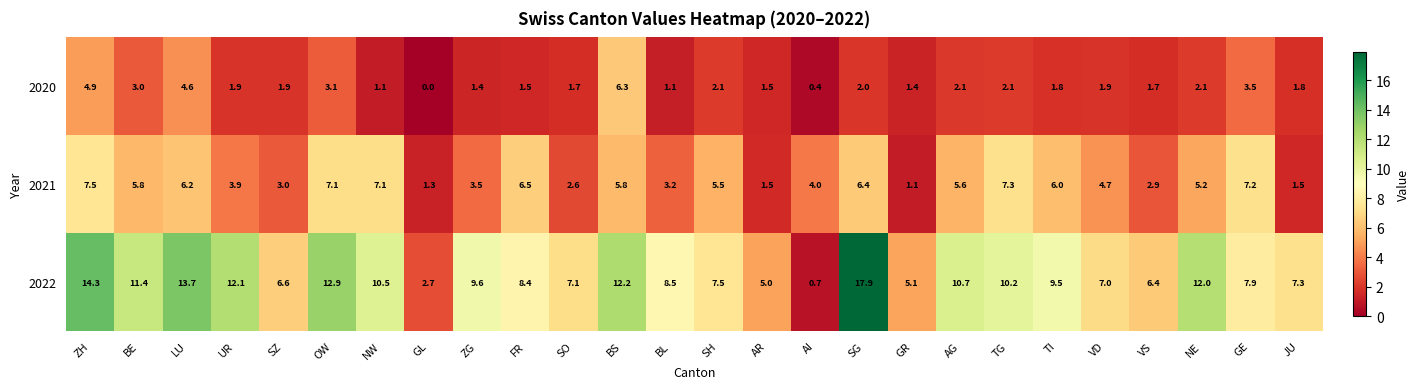

How many positive values does the 2020 series have?

25